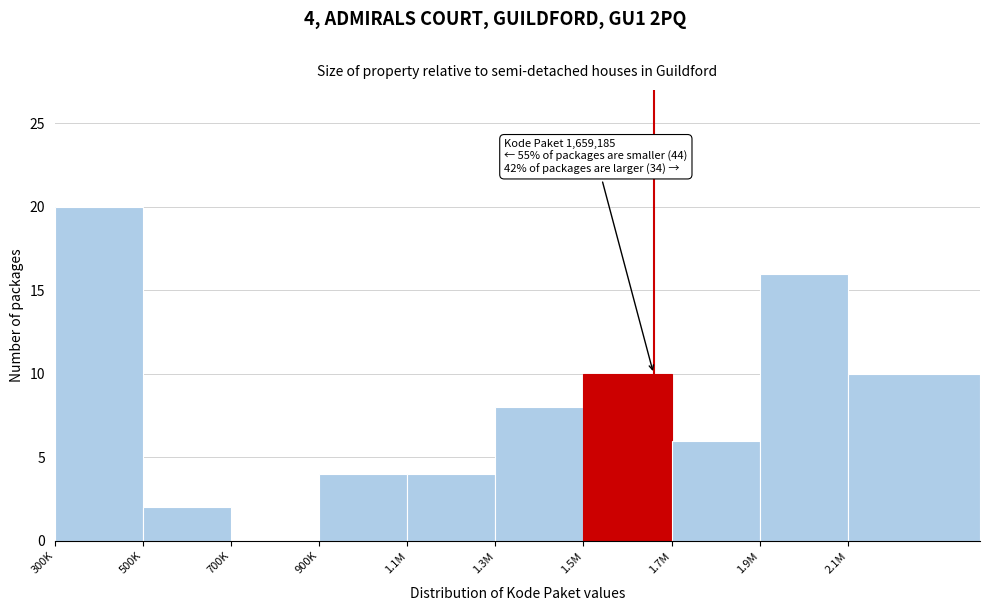

Reading left to right, extract all data points from this chart.

300K=20	500K=2	700K=0	900K=4	1.1M=4	1.3M=8	1.5M=10	1.7M=6	1.9M=16	2.1M=10